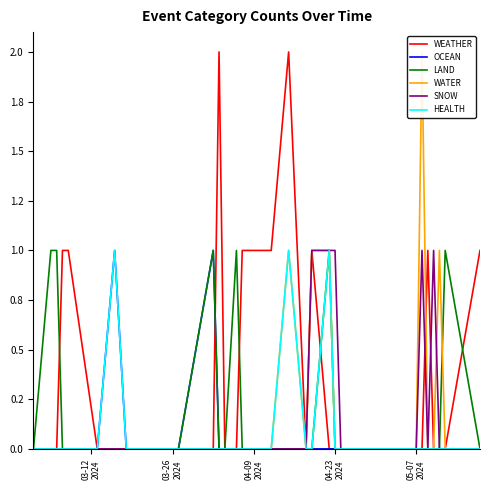

Is it true that HEALTH equals -1 at 26?

False